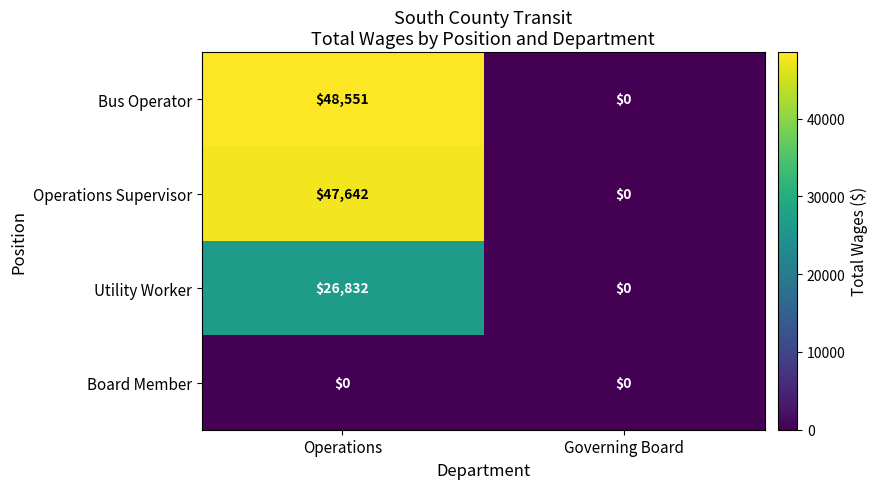

Reading left to right, list all the values displayed in this chart.

Bus Operator: Operations=48551	Governing Board=0
Operations Supervisor: Operations=47642	Governing Board=0
Utility Worker: Operations=26832	Governing Board=0
Board Member: Operations=0	Governing Board=0